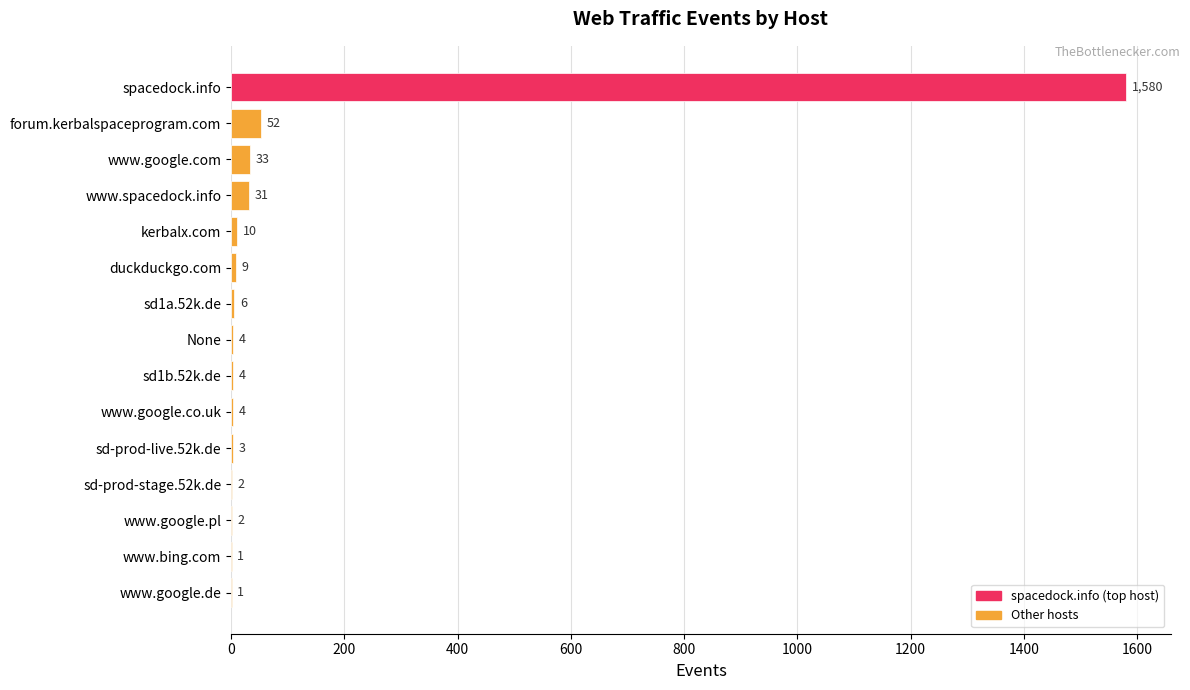

Are the bars grouped side by side (vs. stacked)?

No